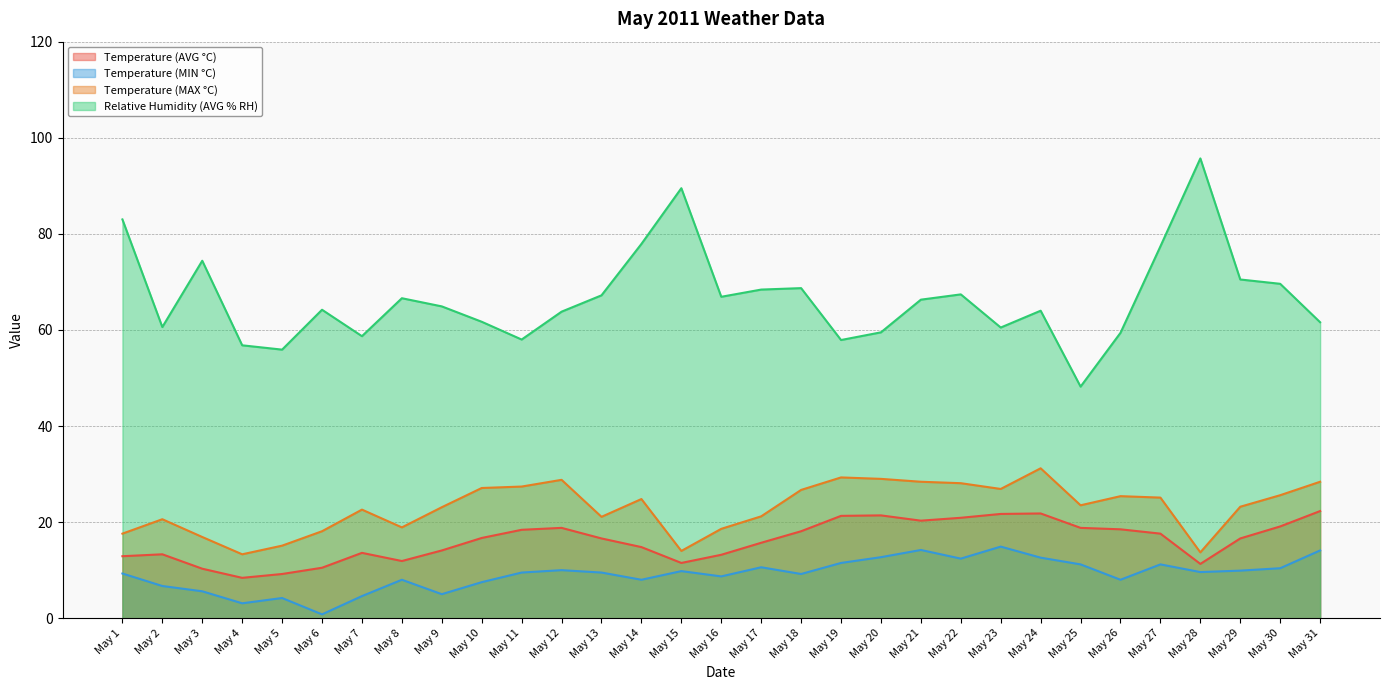

Where is the first local minimum for Temperature (MIN °C)?

May 4